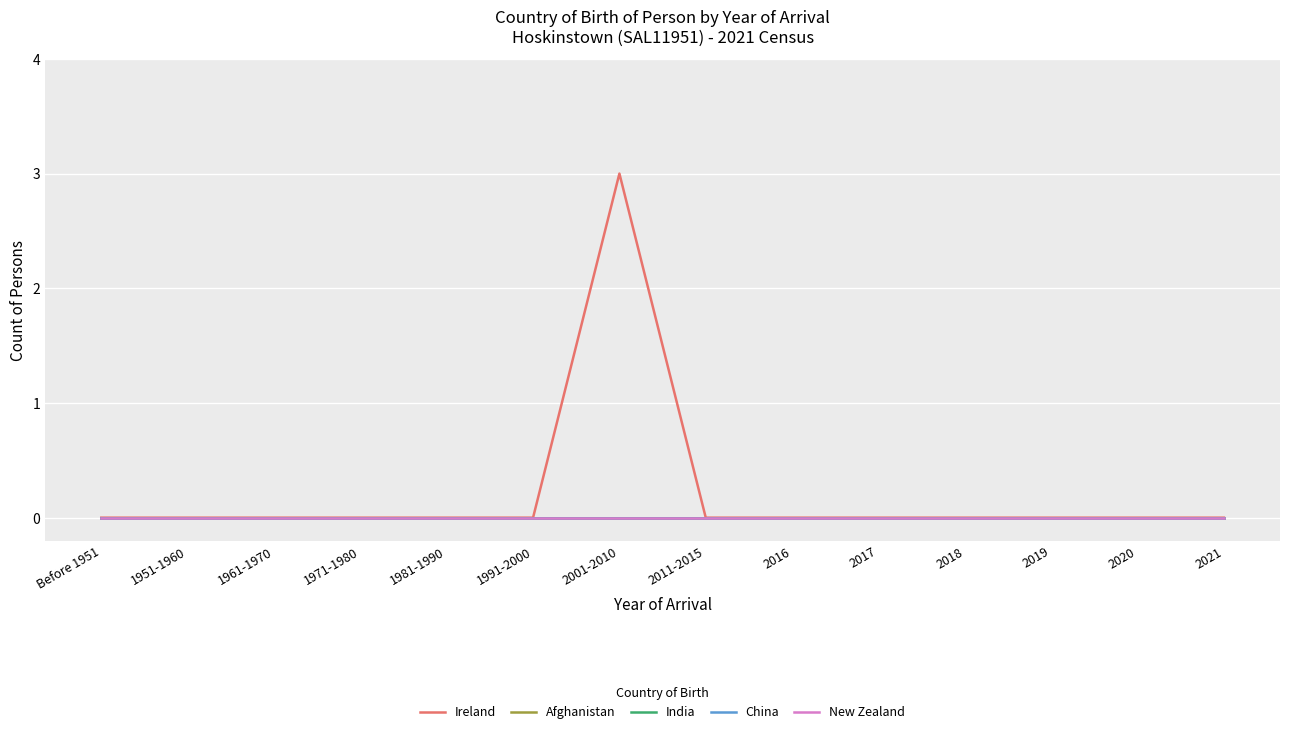

Does the chart display data point markers on the line(s)?

No